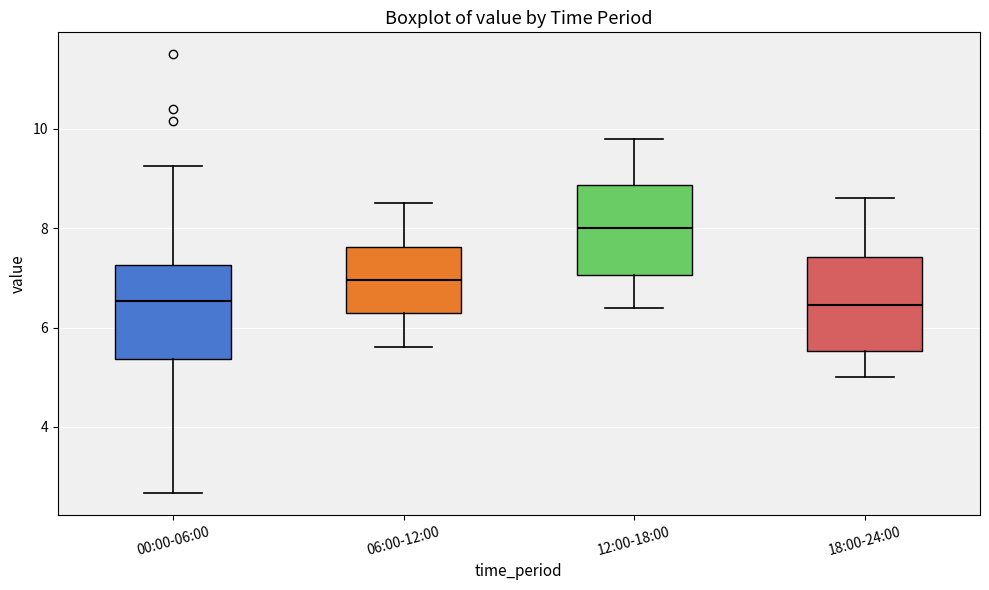

Reading left to right, read every box against the y-axis: the position of its median line, the range the box covers, and the ends of its whiskers. The values are not printed on the chart, so give them approximately, as read against the axis.

00:00-06:00: median 6.6, box 5.4 to 7.2, whiskers 2.6 to 9.2
06:00-12:00: median 7.0, box 6.2 to 7.6, whiskers 5.6 to 8.6
12:00-18:00: median 8.0, box 7.0 to 8.8, whiskers 6.4 to 9.8
18:00-24:00: median 6.4, box 5.6 to 7.4, whiskers 5.0 to 8.6